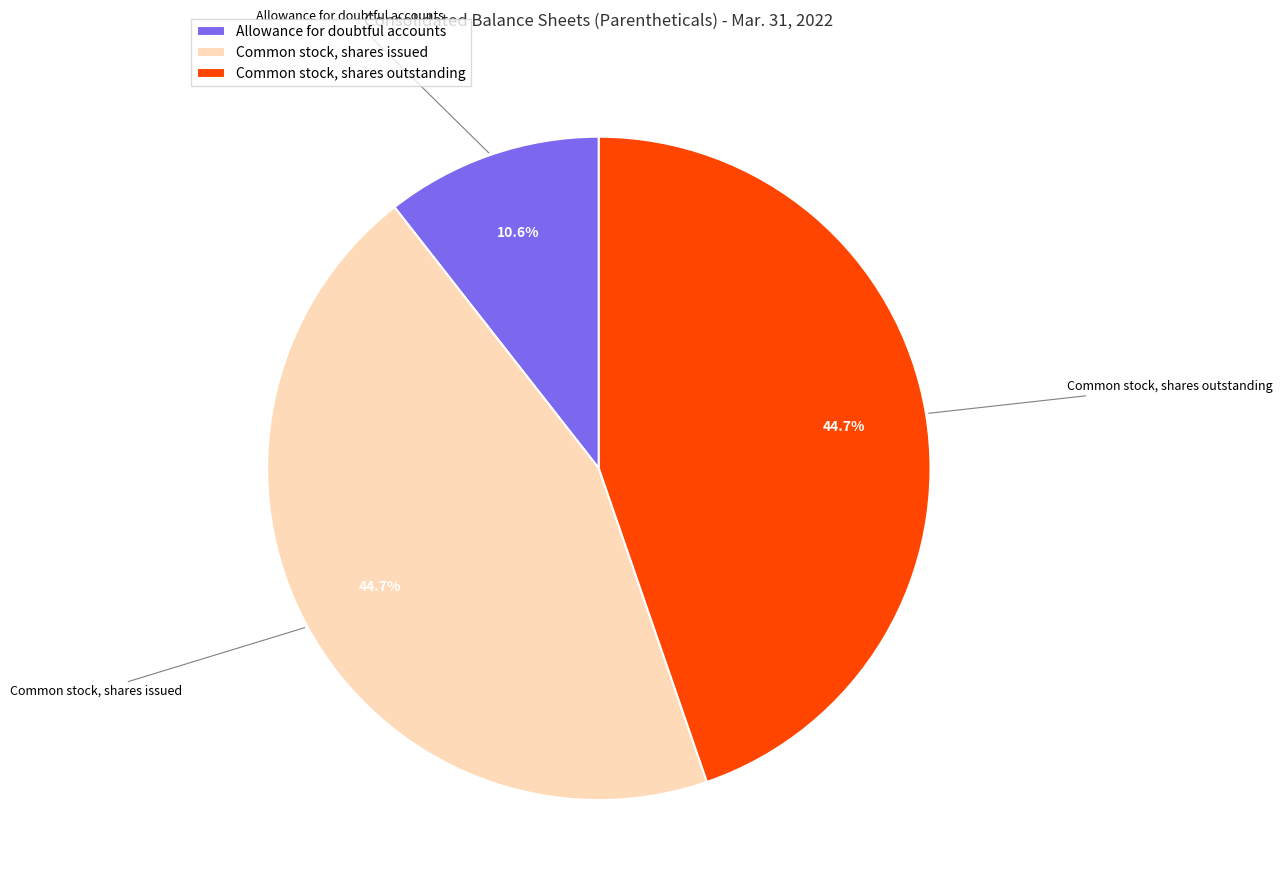

How many slices are in this pie chart?

3